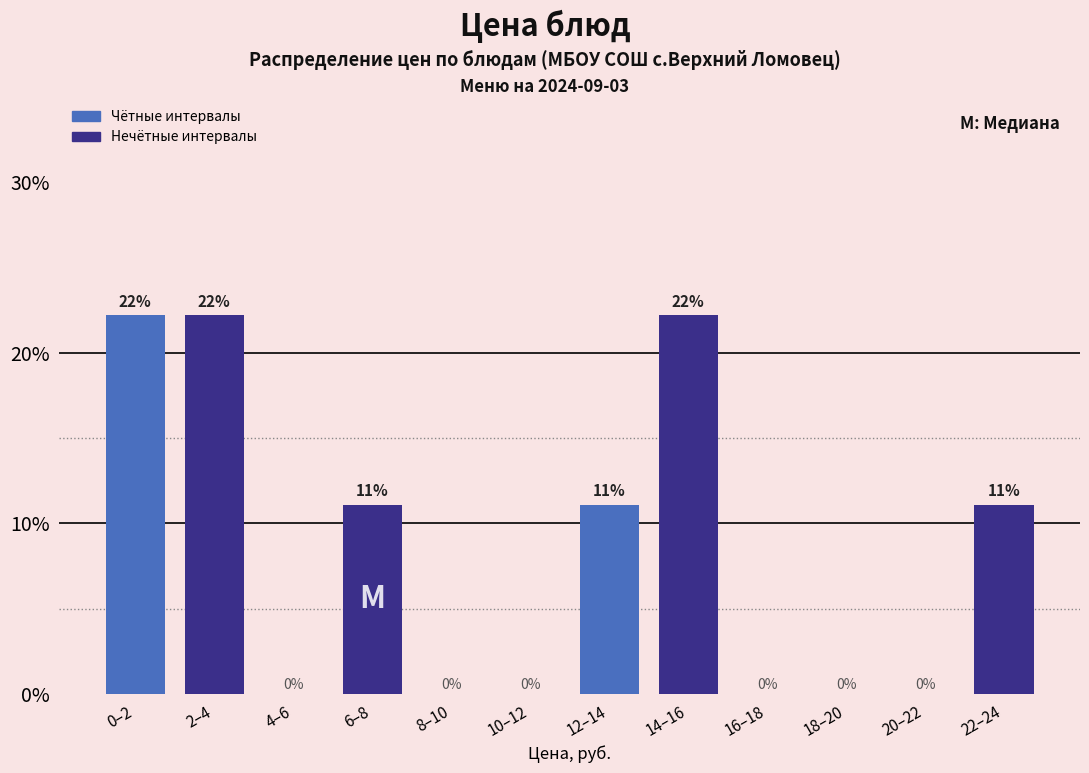

What value does the data have at 0–2?

22.2